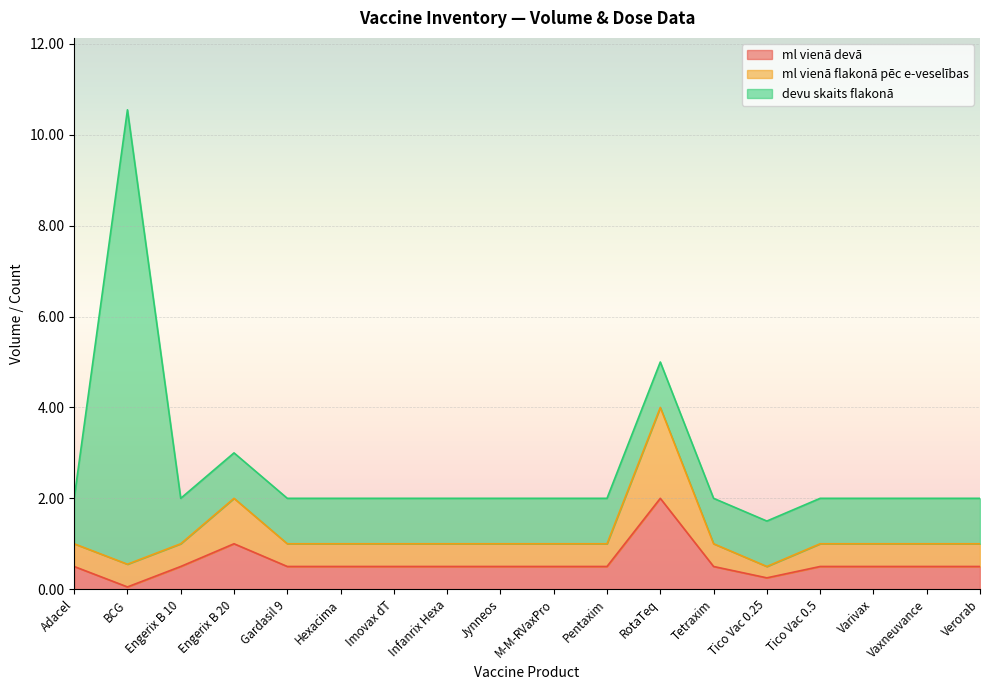

At which category does ml vienā flakonā pēc e-veselības reach its first local peak?

Engerix B 20